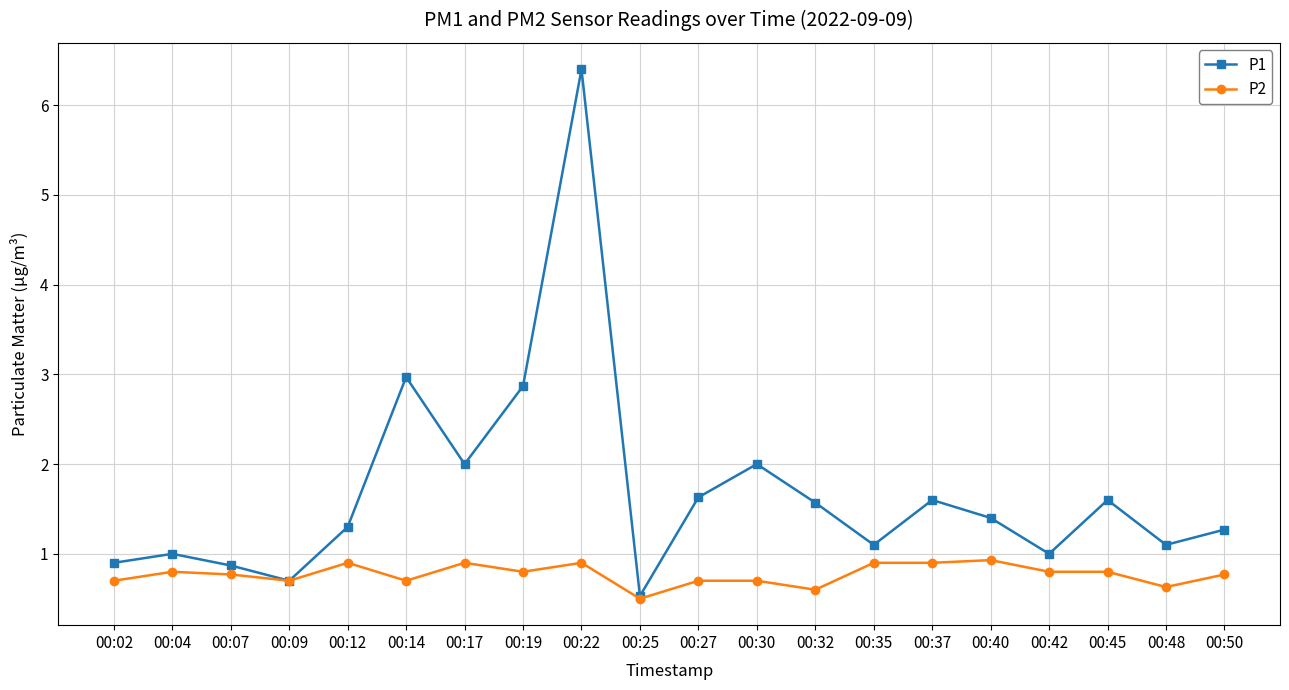

Rank the series by their maximum value, from highest to lowest.

P1, P2